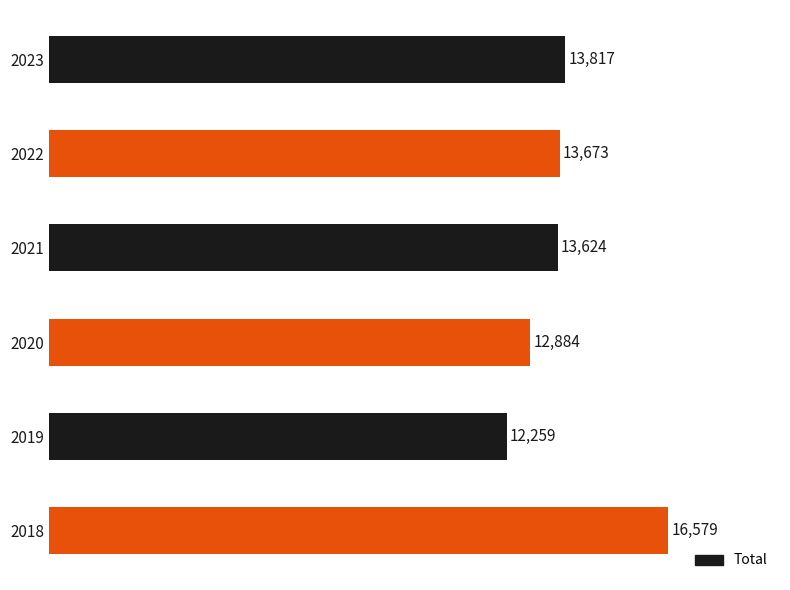

Is it true that the value at 2019 is 21923?

False